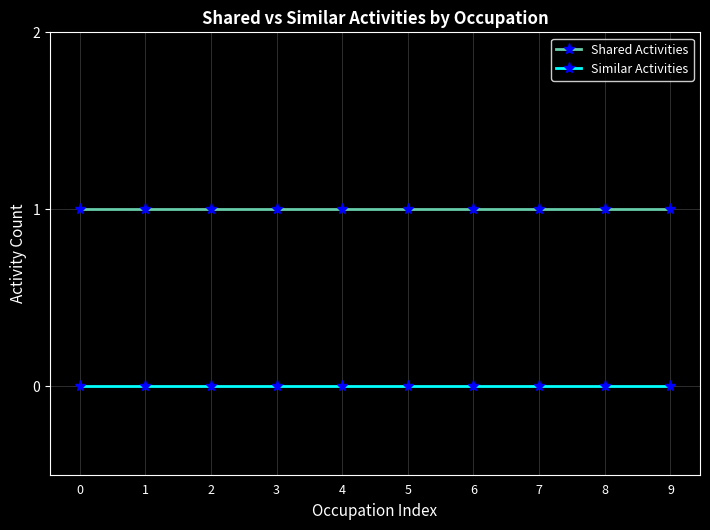

True or false: Similar Activities and Shared Activities intersect in this chart.

False